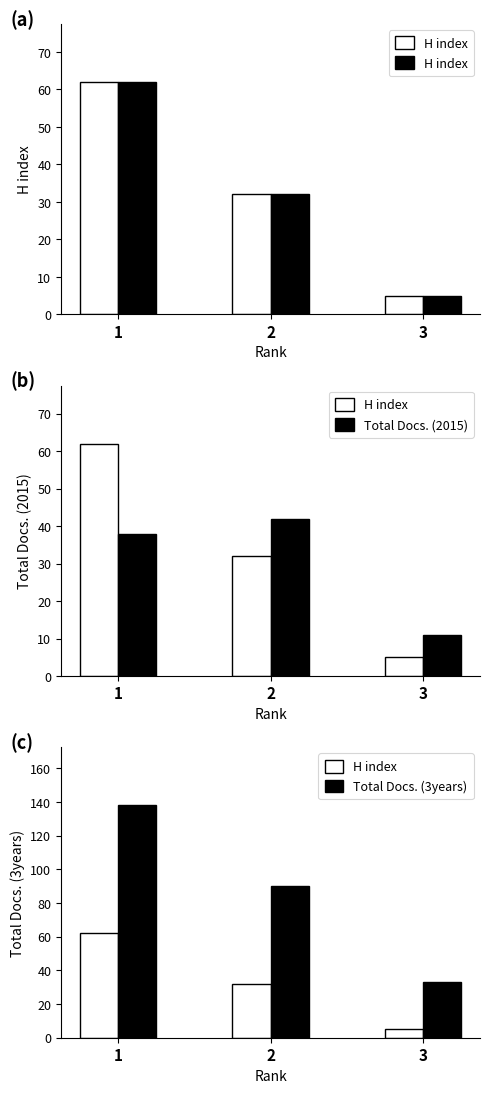

At how many categories does at least one series exceed 54?

2